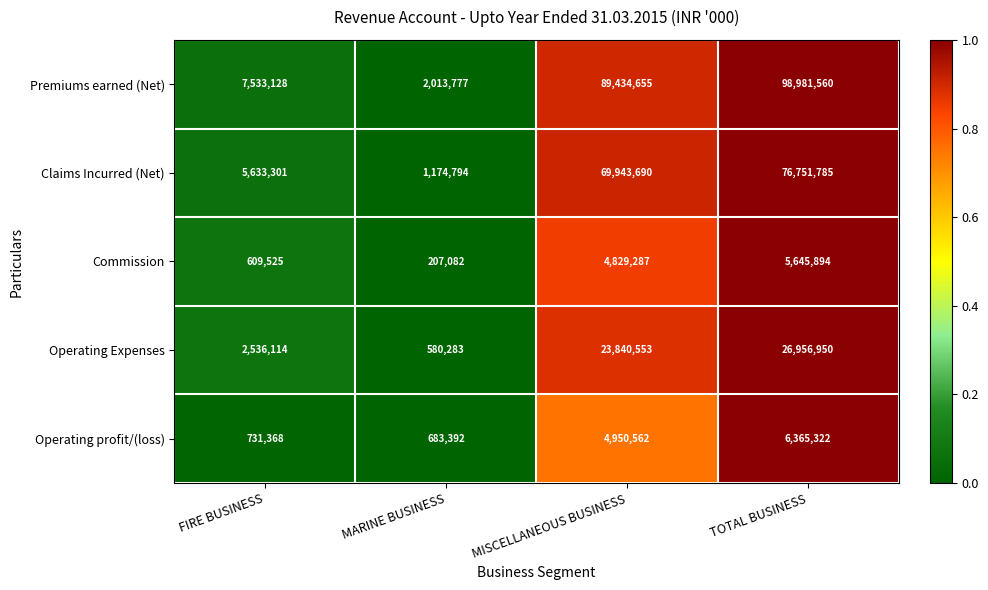

What is the sum of all Premiums earned (Net) values?

197963120